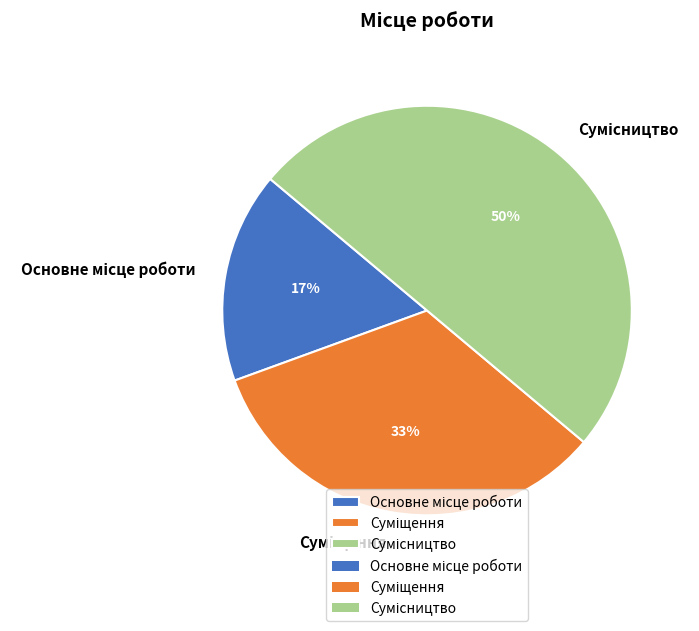

To the nearest percent, what is the average slice percentage?

33%